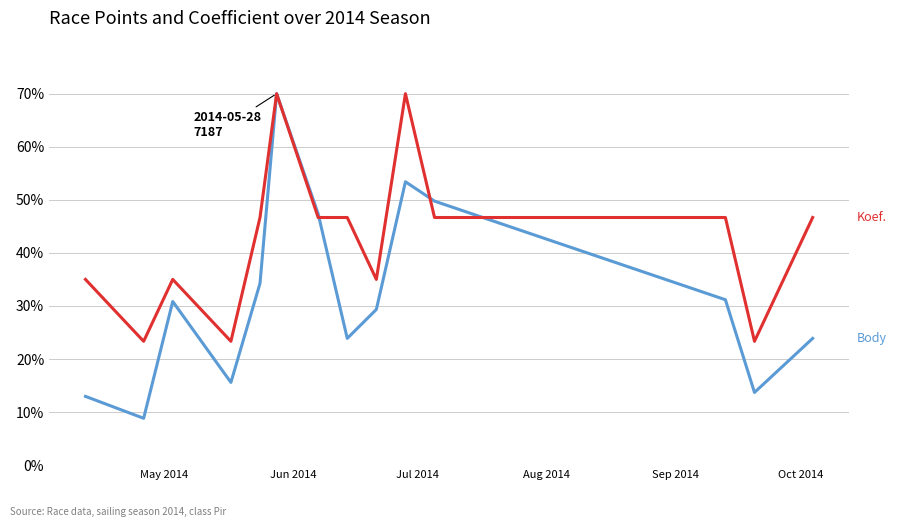

What is the maximum value shown in the chart?

70.0